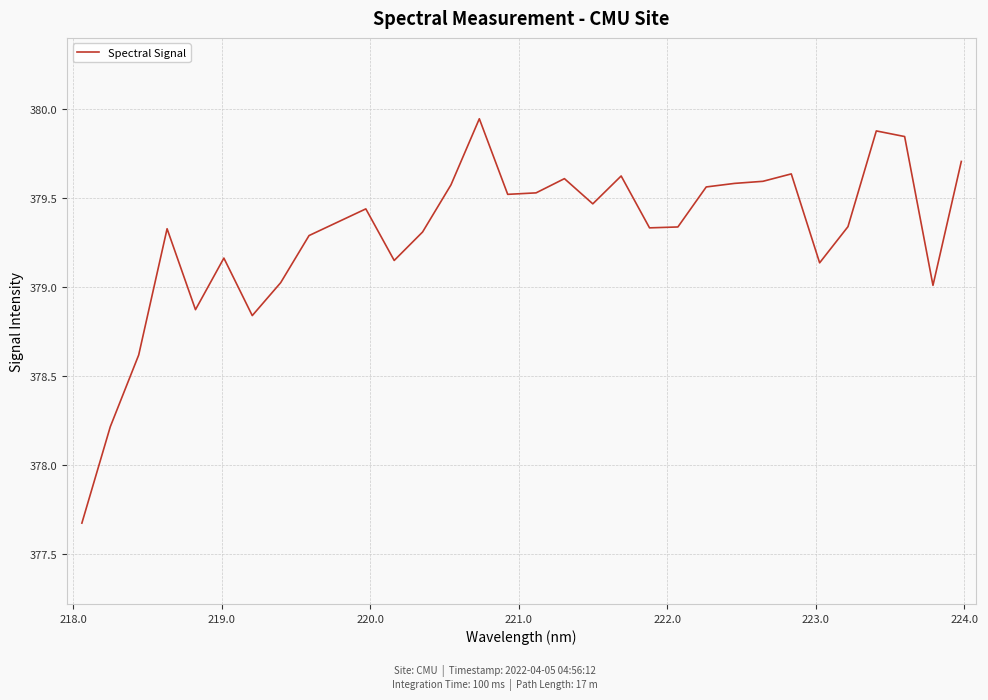

What is the difference between the maximum and minimum values?

2.3